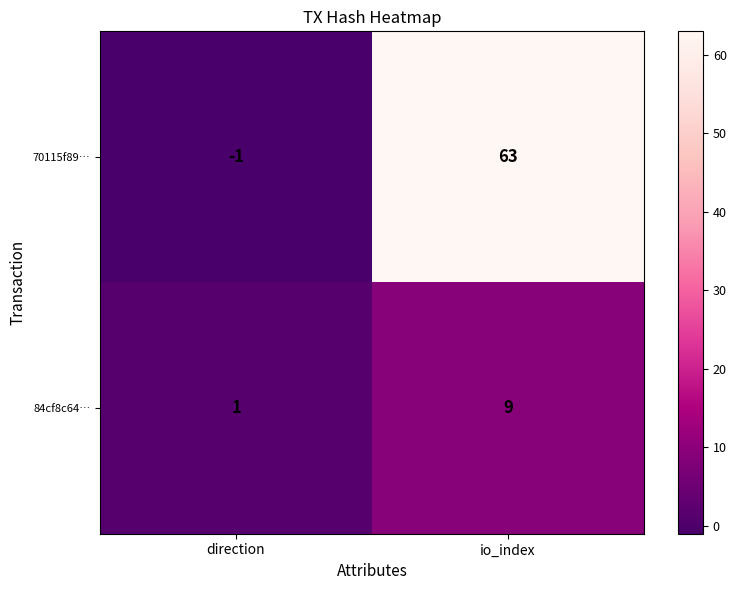

Reading left to right, what are all the values shown in this chart?

70115f89…: -1	63
84cf8c64…: 1	9